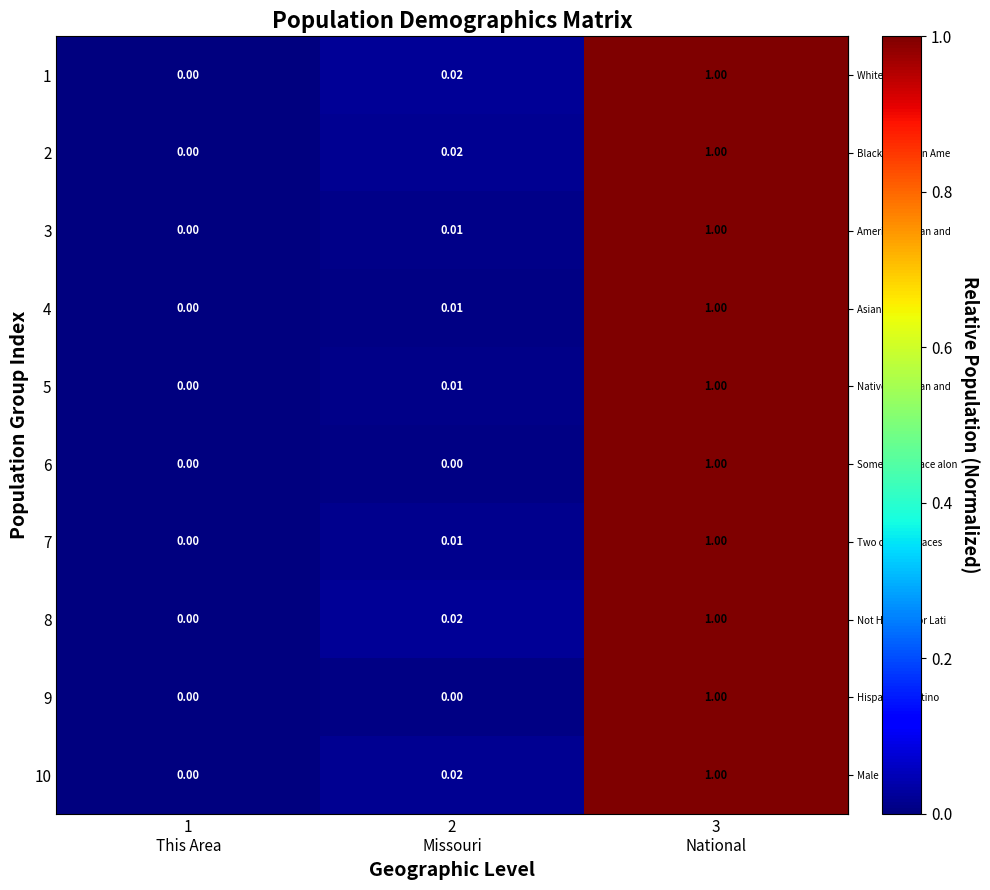

How many values in 5 are above zero?

2